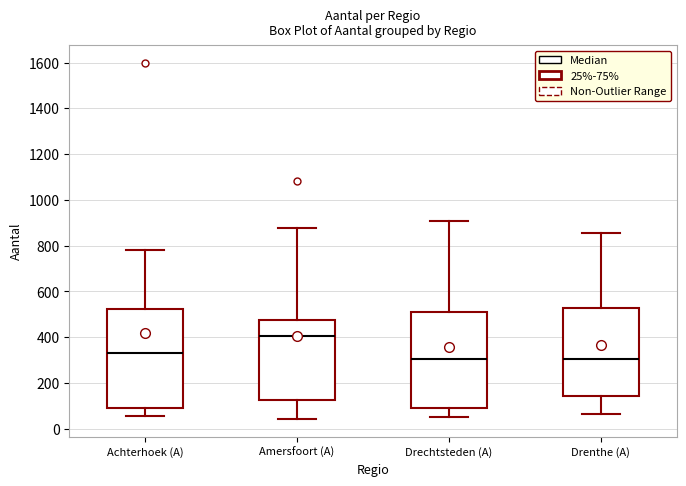

Reading left to right, read every box against the y-axis: the position of its median line, the range the box covers, and the ends of its whiskers. The values are not printed on the chart, so give them approximately, as read against the axis.

Achterhoek (A): median 340, box 100 to 520, whiskers 60 to 780
Amersfoort (A): median 400, box 120 to 480, whiskers 40 to 880
Drechtsteden (A): median 300, box 100 to 500, whiskers 60 to 900
Drenthe (A): median 300, box 140 to 520, whiskers 60 to 860